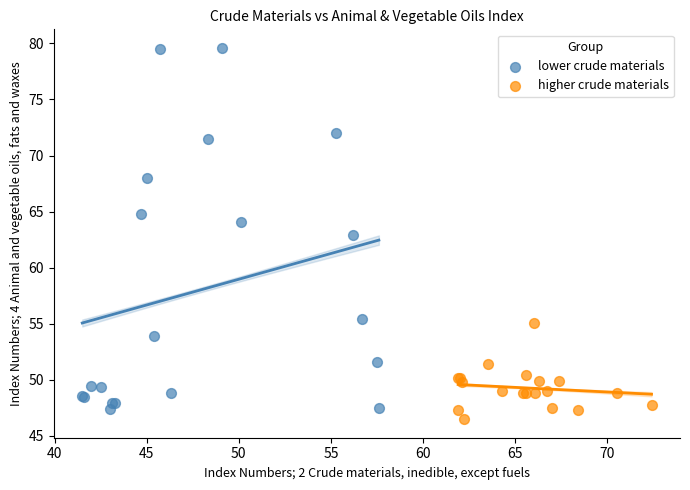

Which series has the widest spread of Y values?

lower crude materials